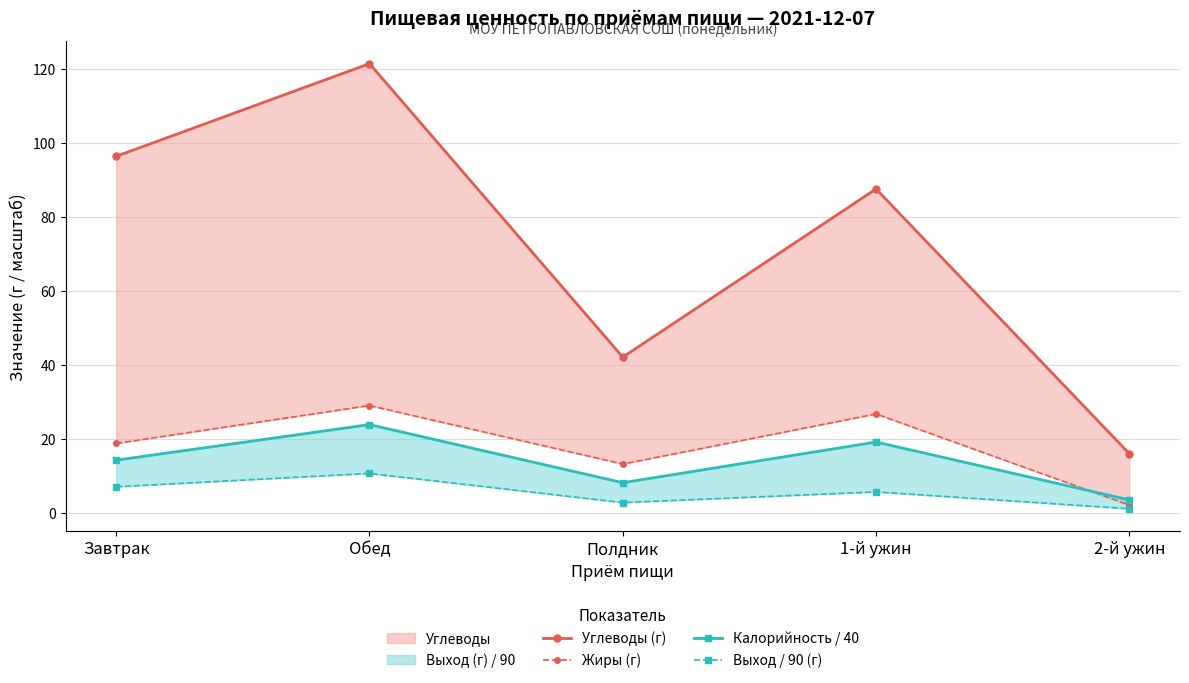

What is the difference between the maximum and minimum values in the Калорийность / 40 series?

20.4